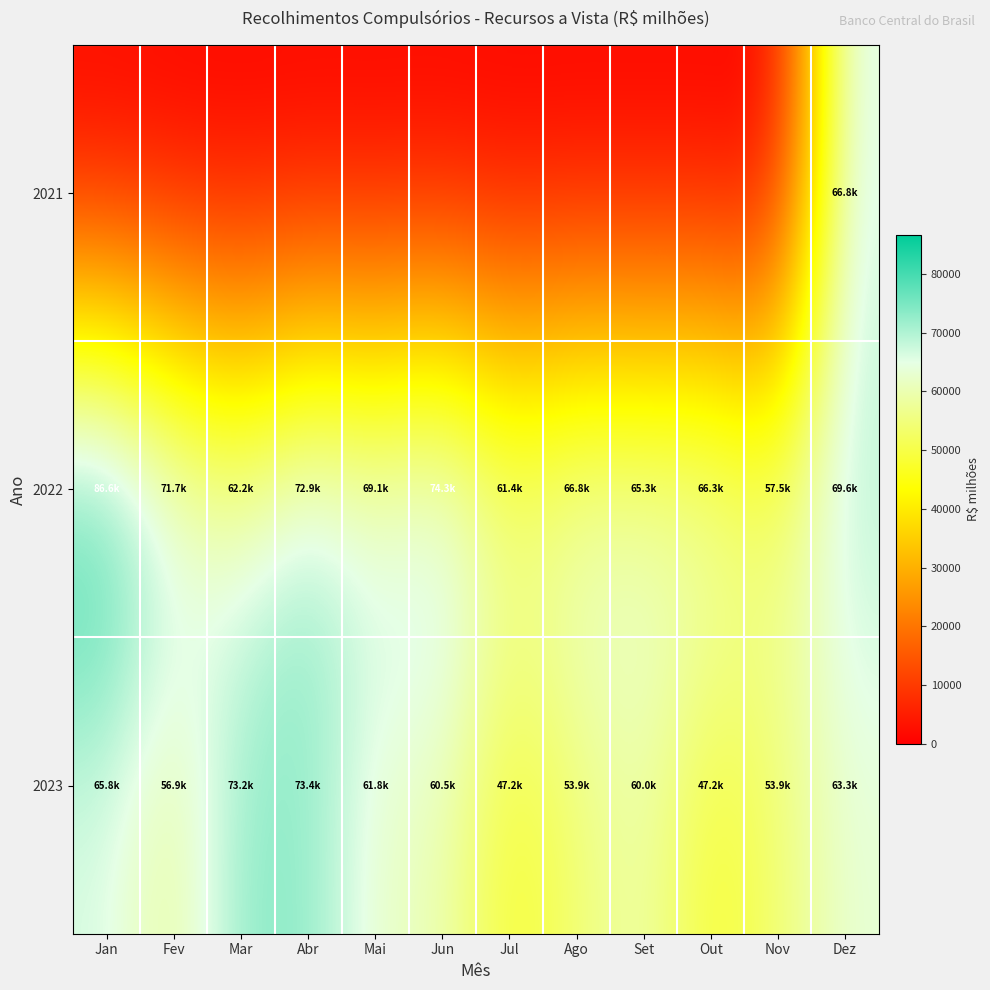

Rank the series at Set from highest to lowest value.

2022, 2023, 2021